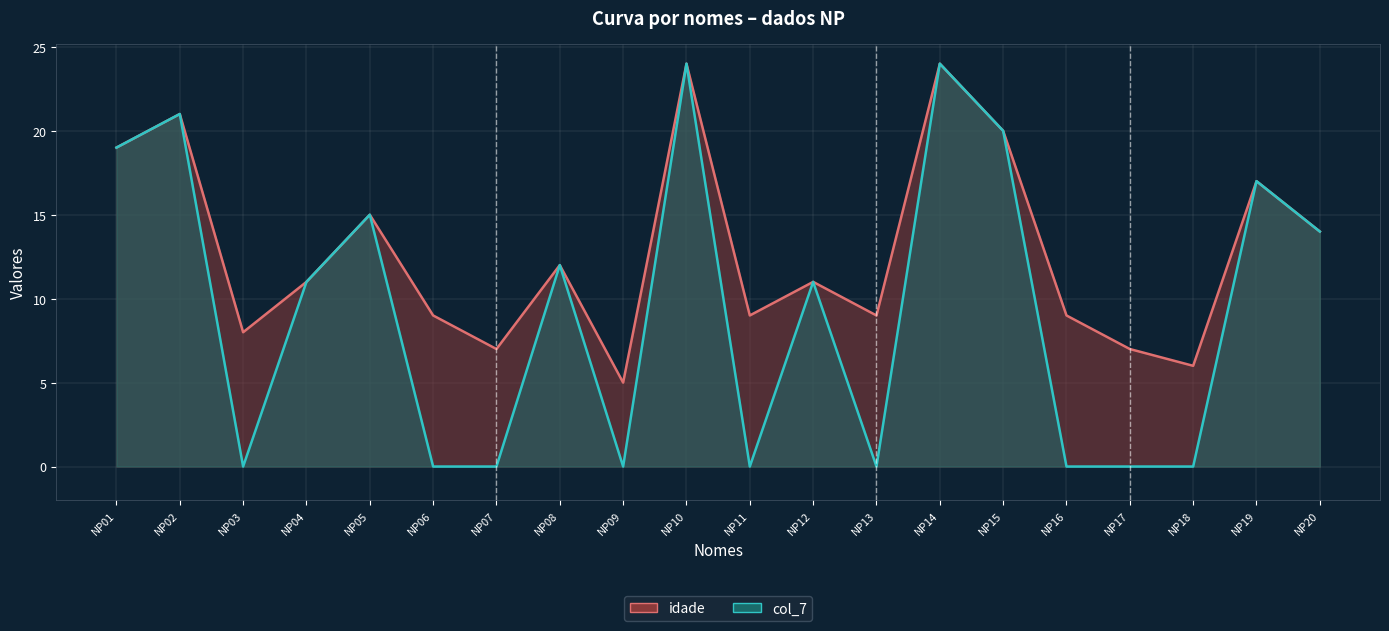

What is the total value across all series at NP11?

9